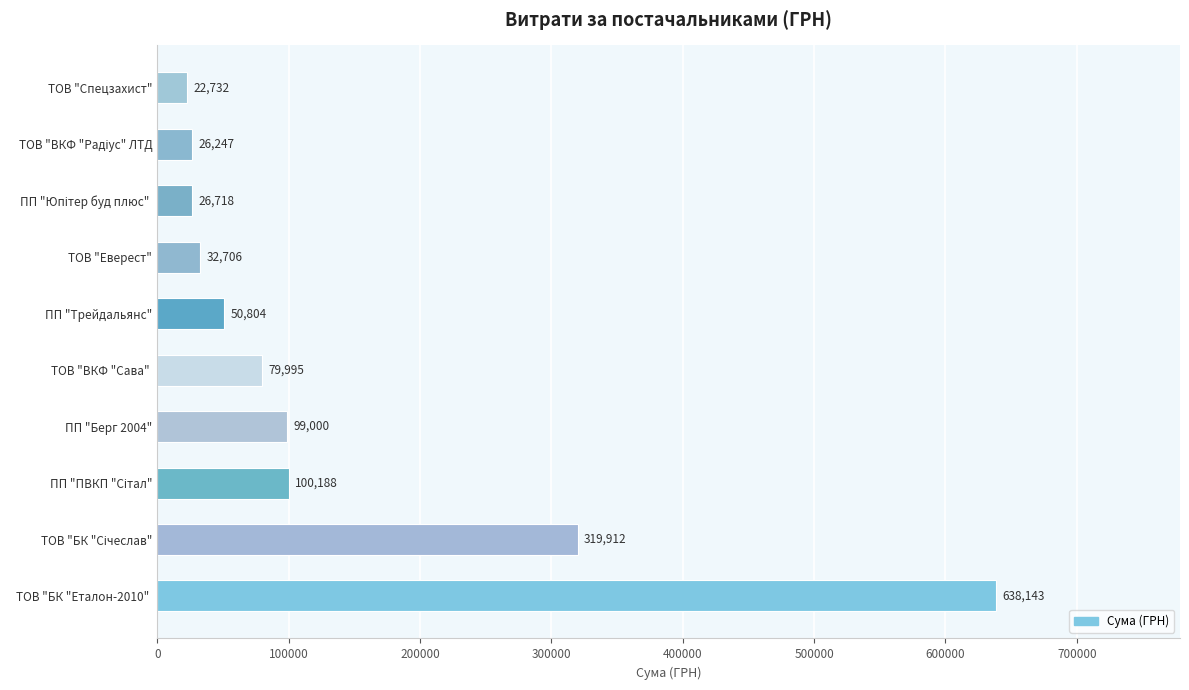

Which category has the lowest value across all series?

ТОВ "Спецзахист"